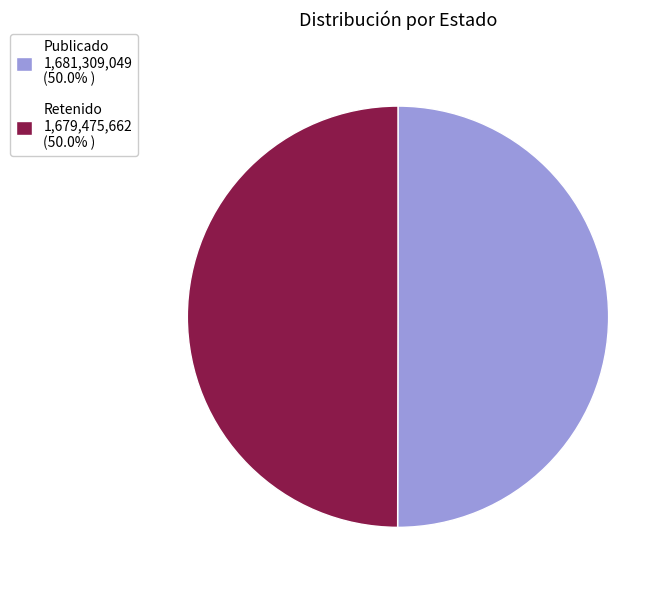

Approximately how many times larger is the value at Retenido 1,679,475,662 (50.0% ) compared to Publicado 1,681,309,049 (50.0% )?

1.0